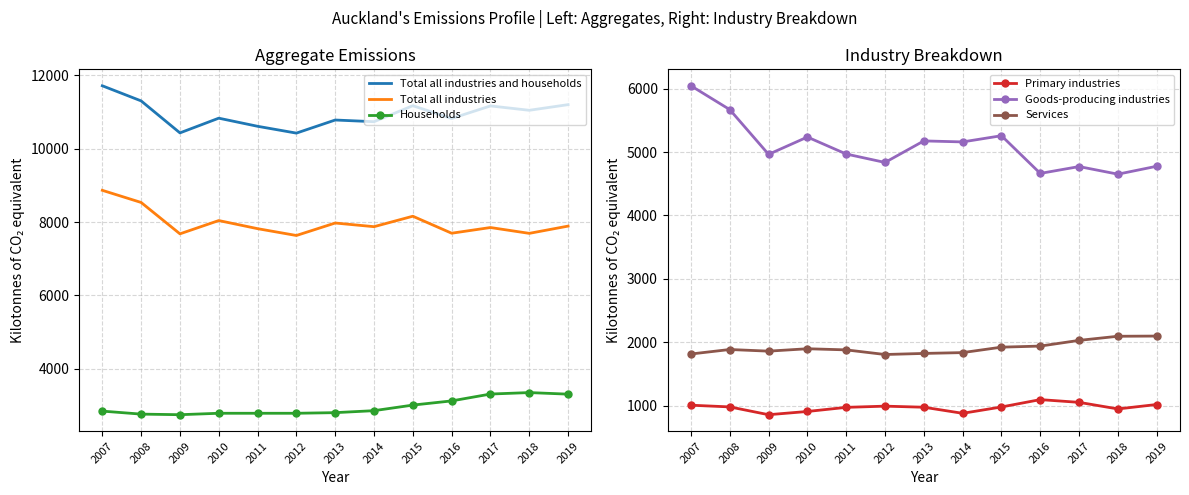

True or false: Total all industries has more than 2 points higher than both neighbors.

True